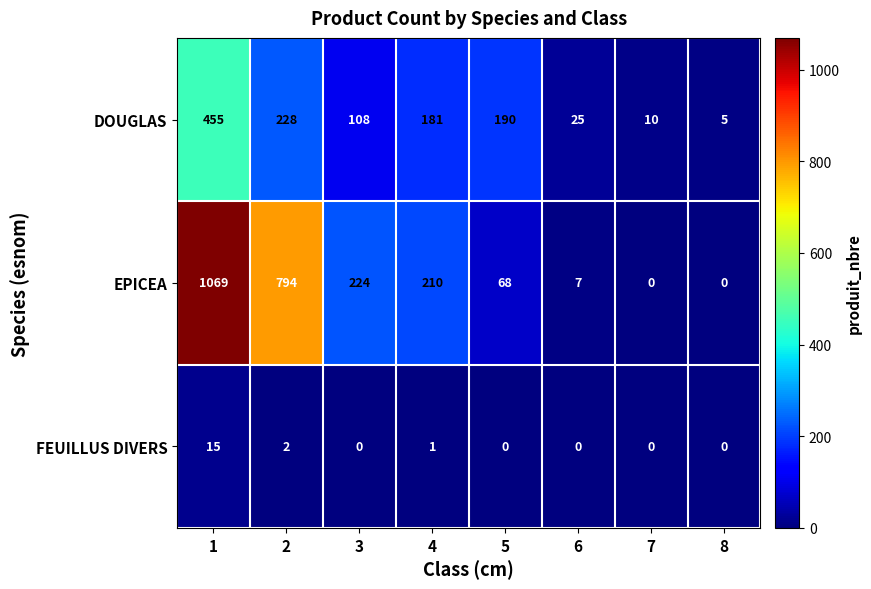

What is the difference between the highest and lowest values at 8?

5